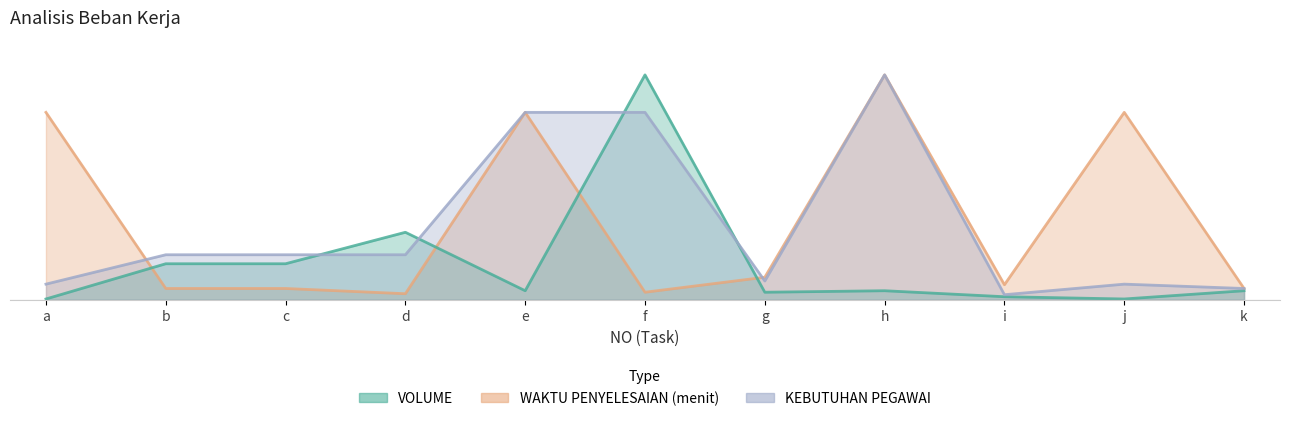

What are all the series names shown in the legend?

VOLUME, WAKTU PENYELESAIAN (menit), KEBUTUHAN PEGAWAI